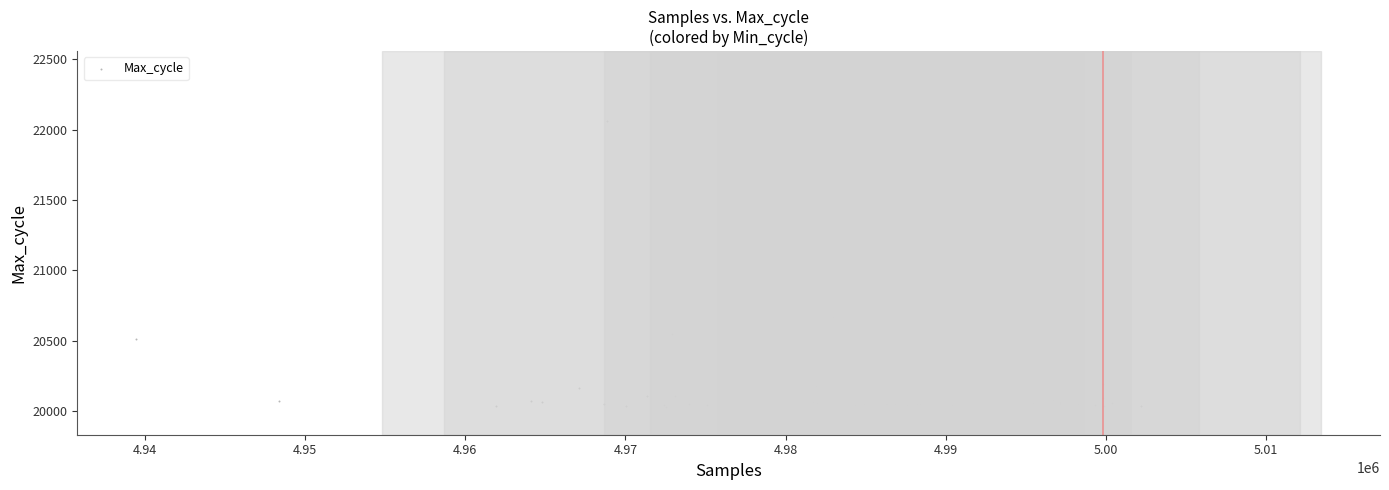

What Y value in the scatter plot is closest to 21044?

20668